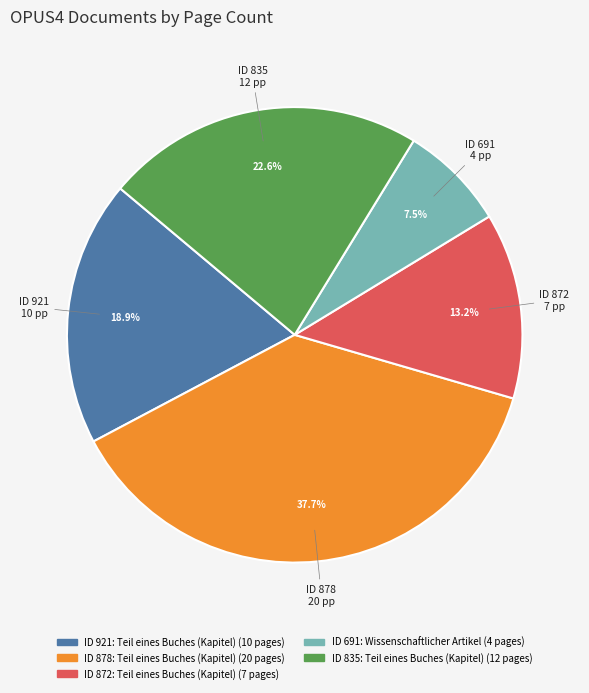

Is there any slice that represents more than half of the pie?

No